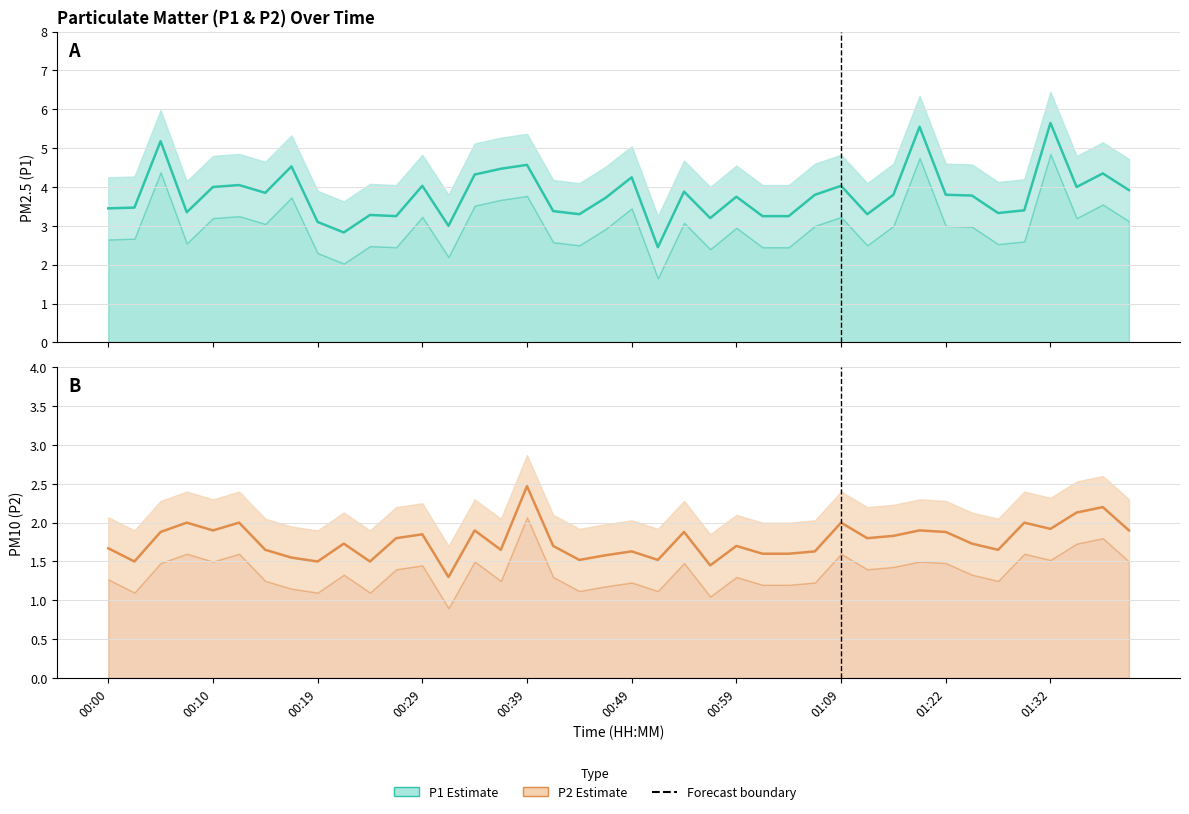

What is the value of the P1 point at the 30th from the left?

3.3